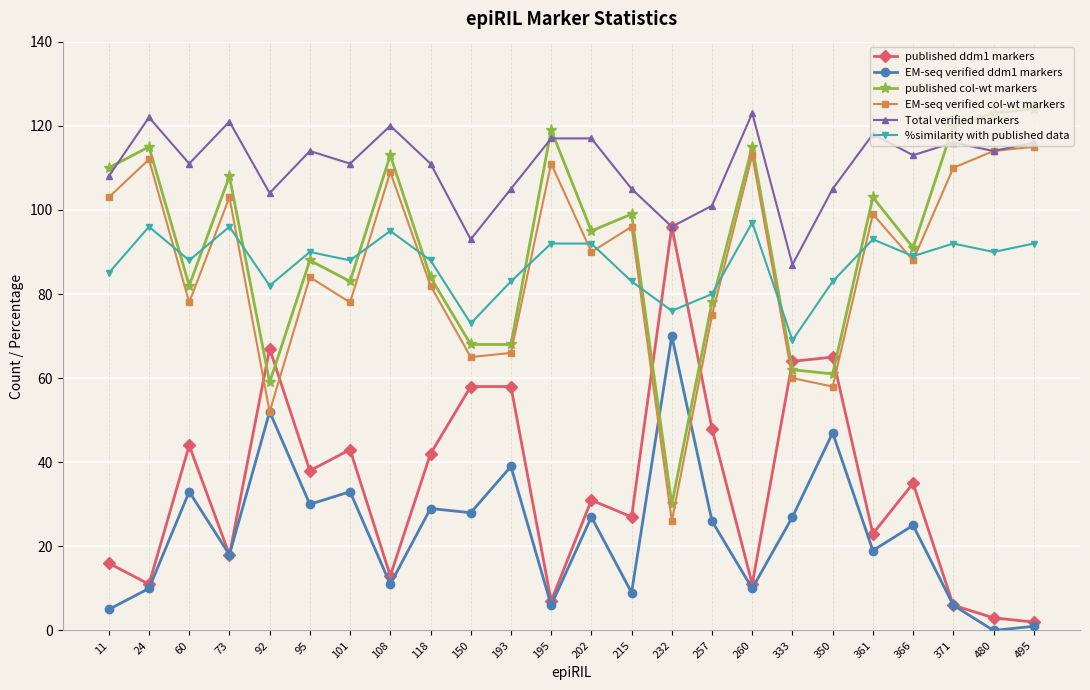

Which series has the largest total across all categories?

Total verified markers